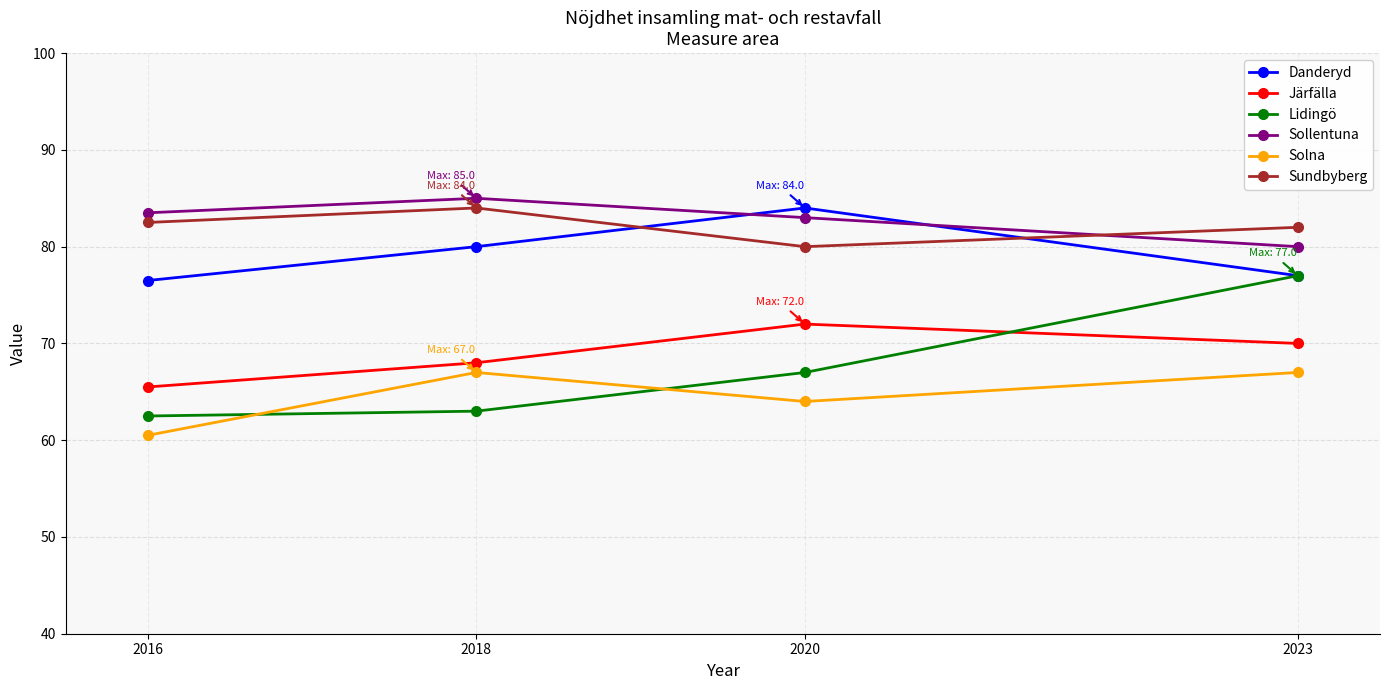

Does the chart have visible grid lines?

Yes